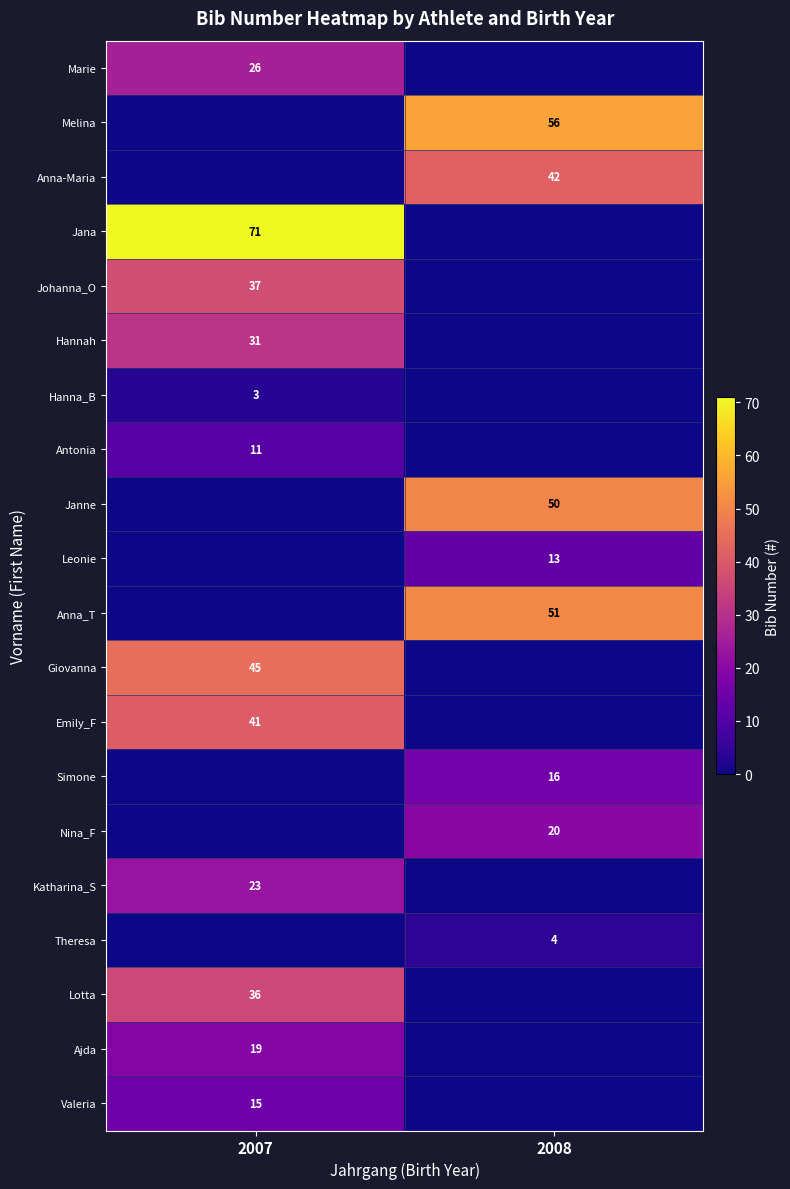

What is the difference between the highest and lowest values at 2008?

56